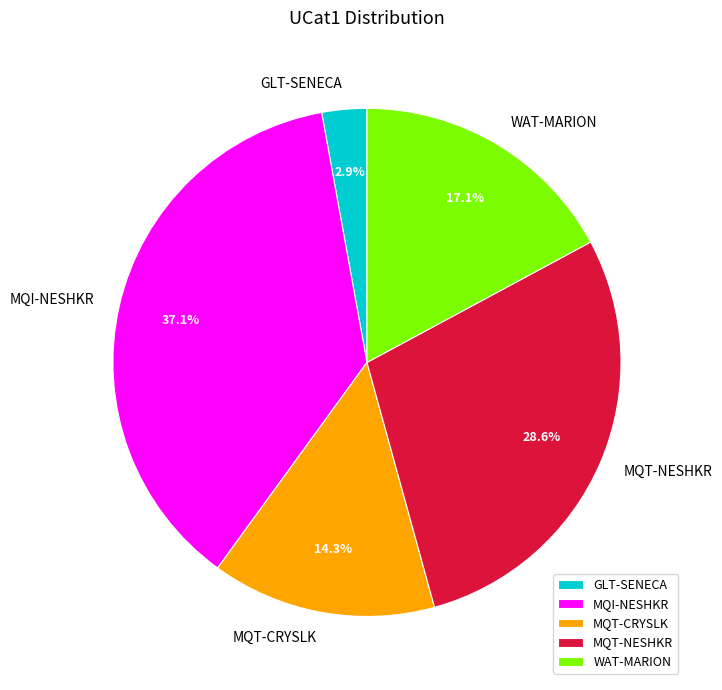

How many segments does this pie chart have?

5